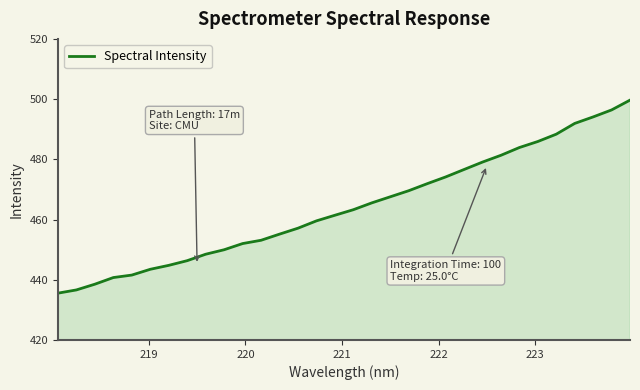

What is the minimum value shown in the chart?

435.5